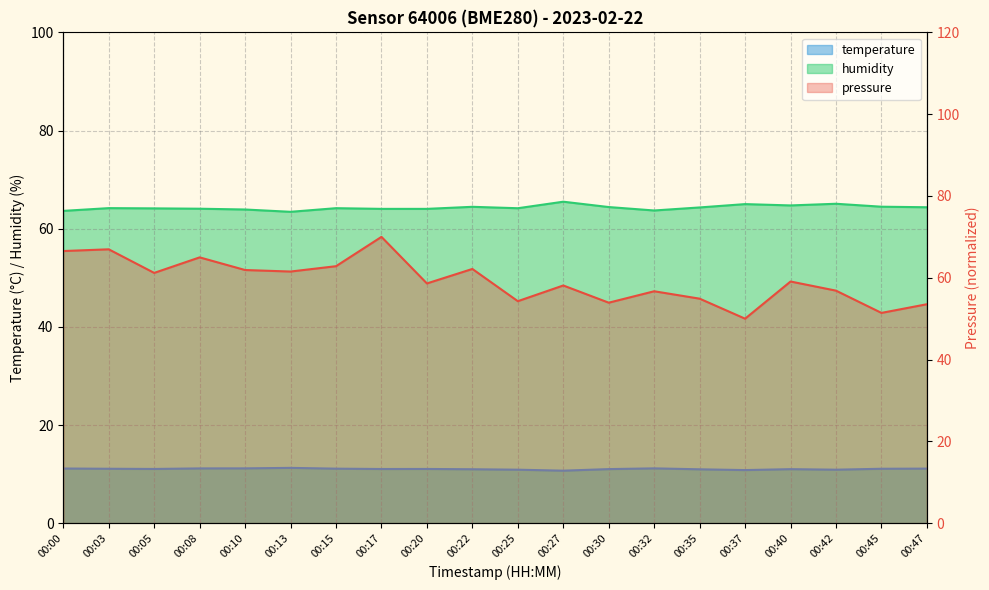

What is the sum of all pressure values?

1185.5